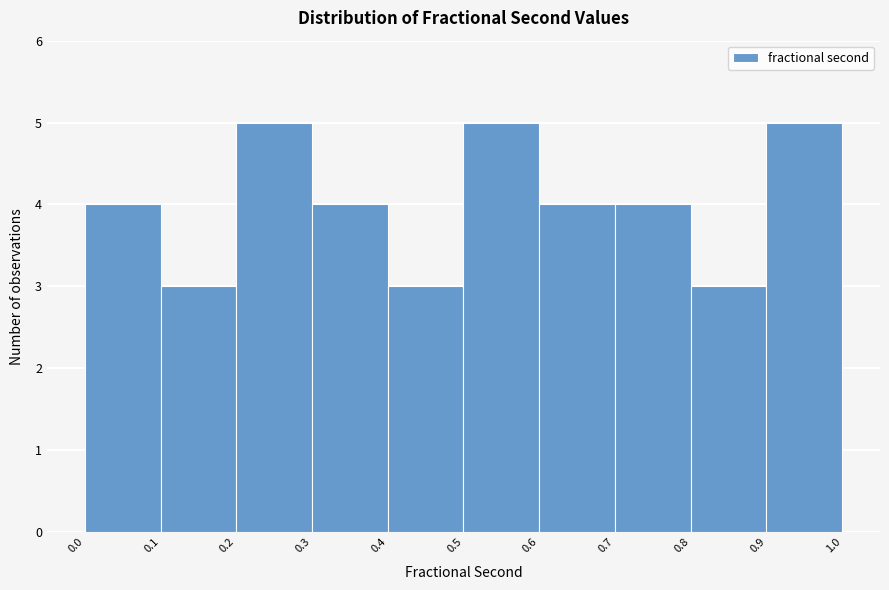

Reading left to right, transcribe this chart: for each bar, give the range it covers on the x-axis and its height. The values are not printed on the chart, so give them approximately, as read against the axis.

0.0 to 0.1: 4
0.1 to 0.2: 3
0.2 to 0.3: 5
0.3 to 0.4: 4
0.4 to 0.5: 3
0.5 to 0.6: 5
0.6 to 0.7: 4
0.7 to 0.8: 4
0.8 to 0.9: 3
0.9 to 1.0: 5